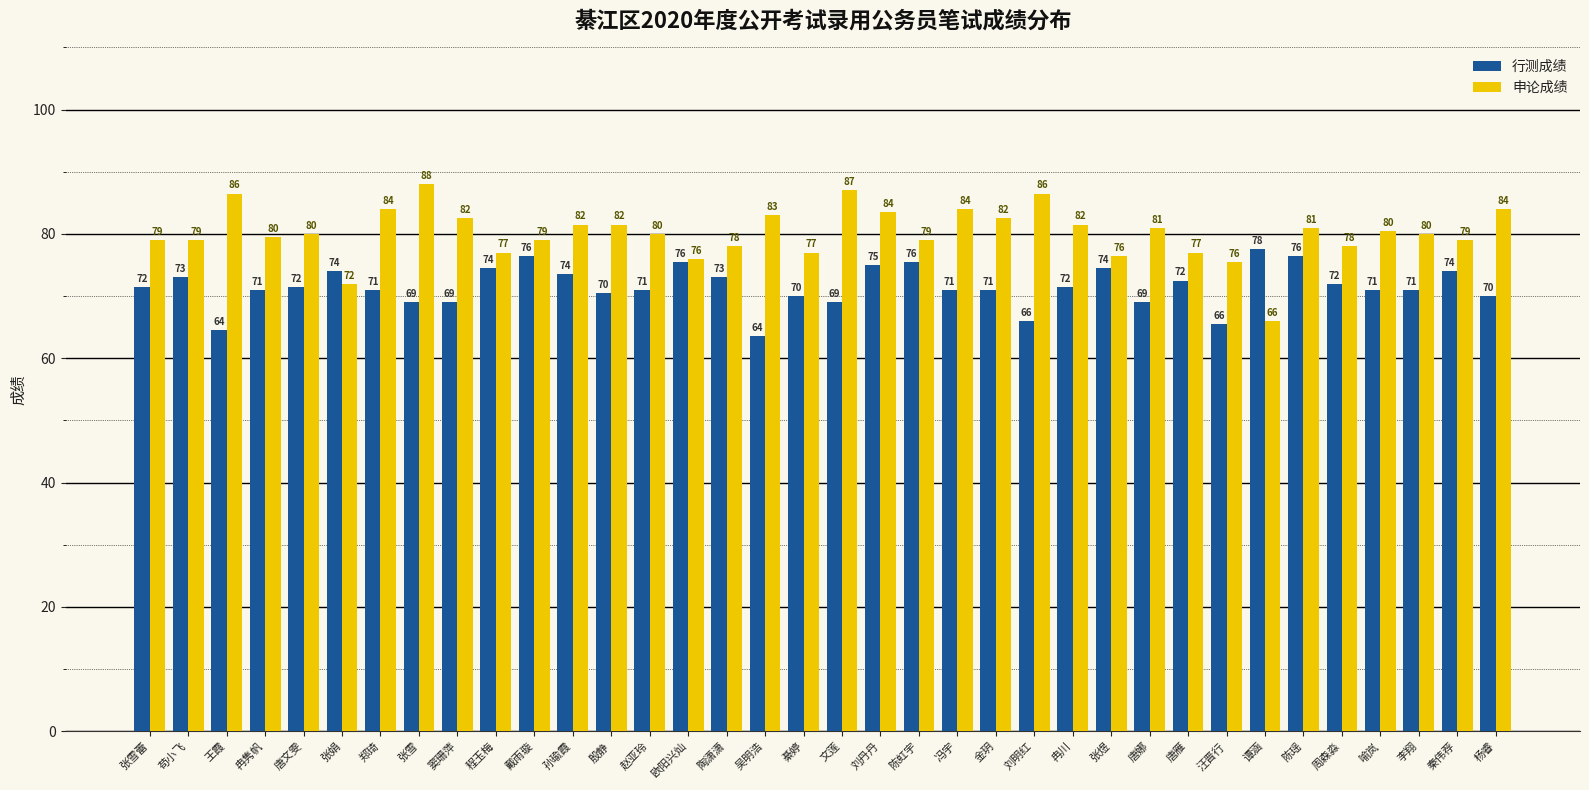

What is the label of the 35th bar from the left?

秦伟荐